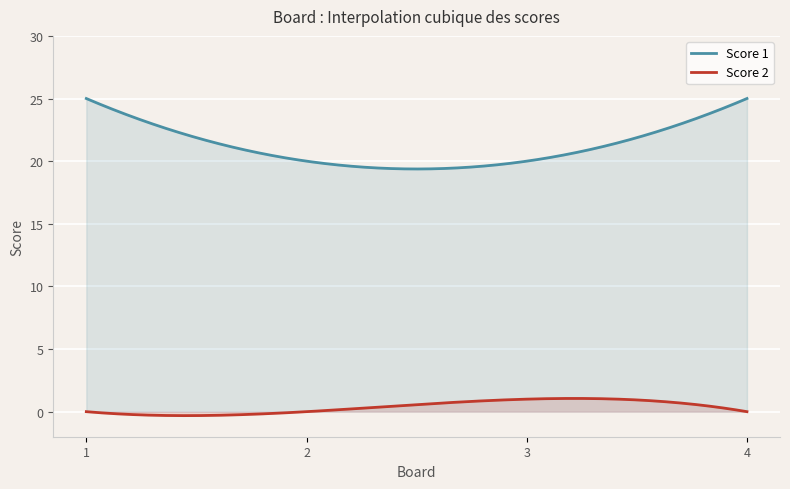

How many categories are shown in the chart?

300